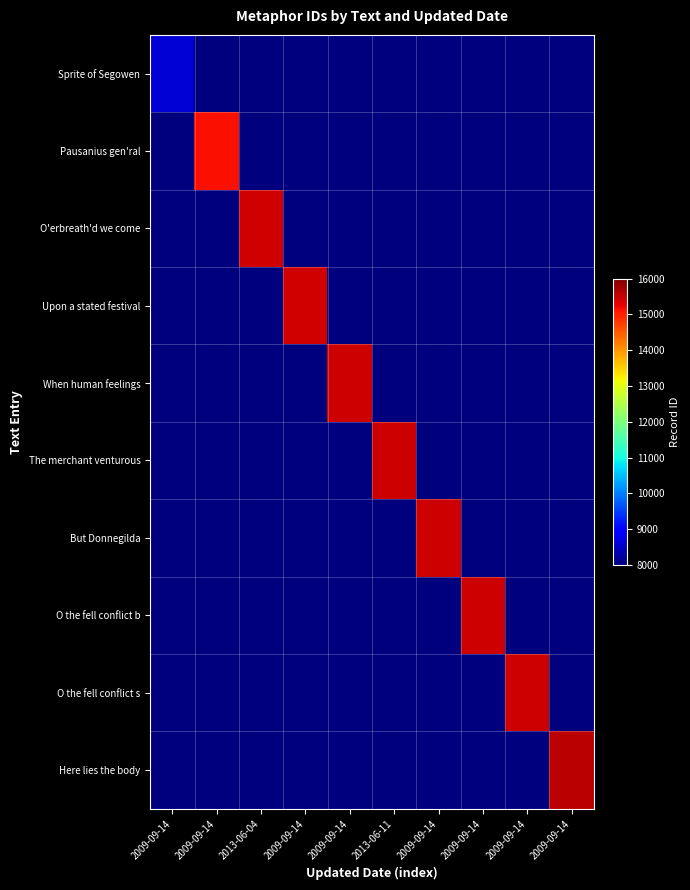

Is the value of O the fell conflict s at 2009-09-14 greater than the value of Pausanius gen'ral at 2013-06-11?

No